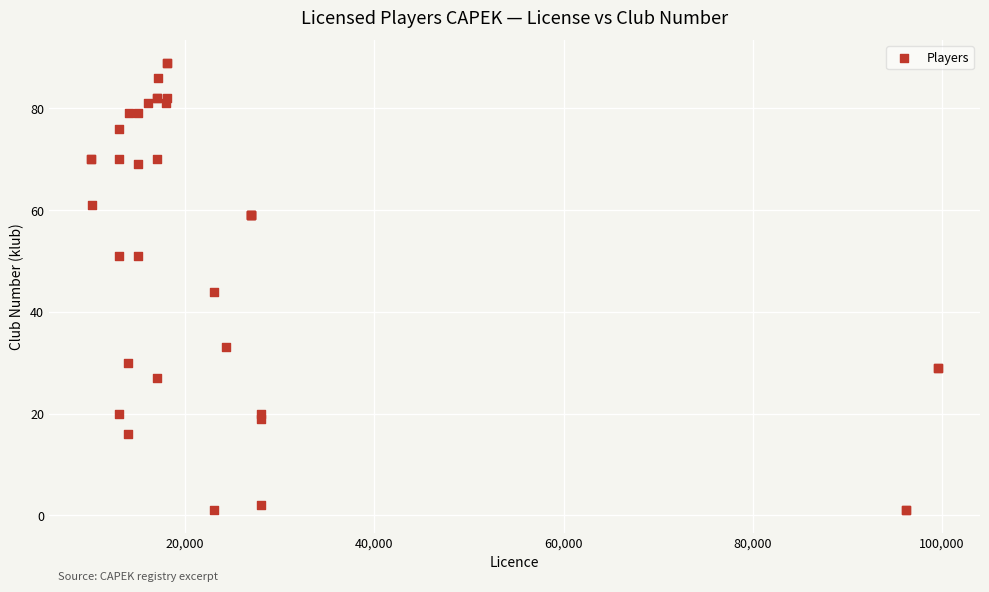

What Y value in the scatter plot is closest to 45?

44